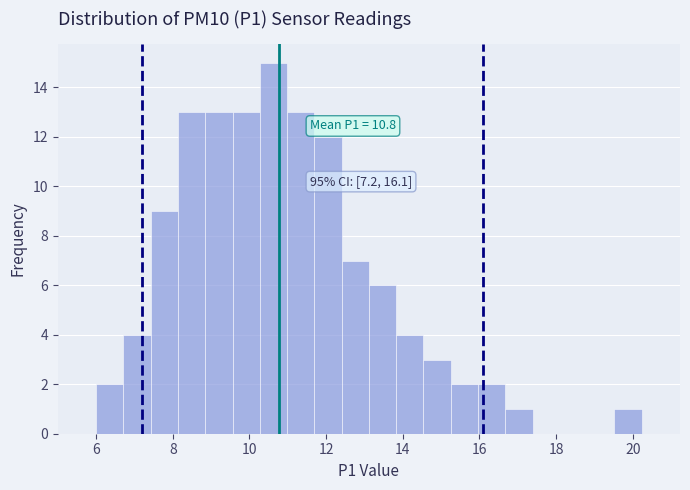

Read against the x-axis, roughly where is the centre of the tallest bar?

10.6